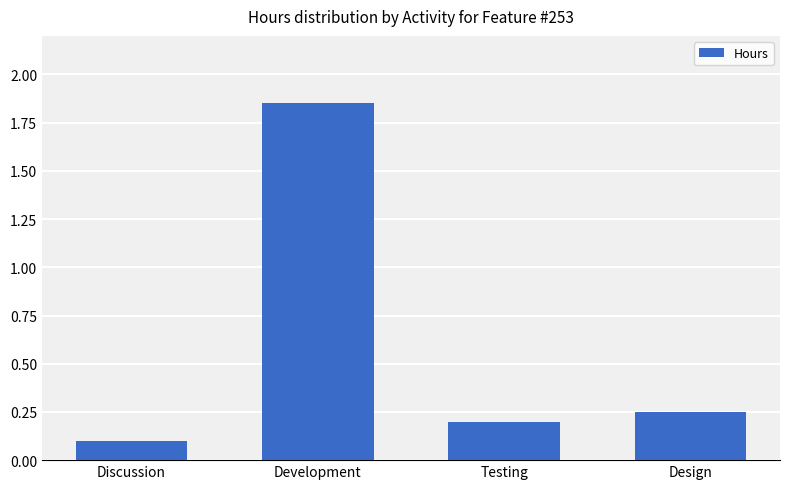

The chart shows a value of 0.2 at Testing. True or false?

True